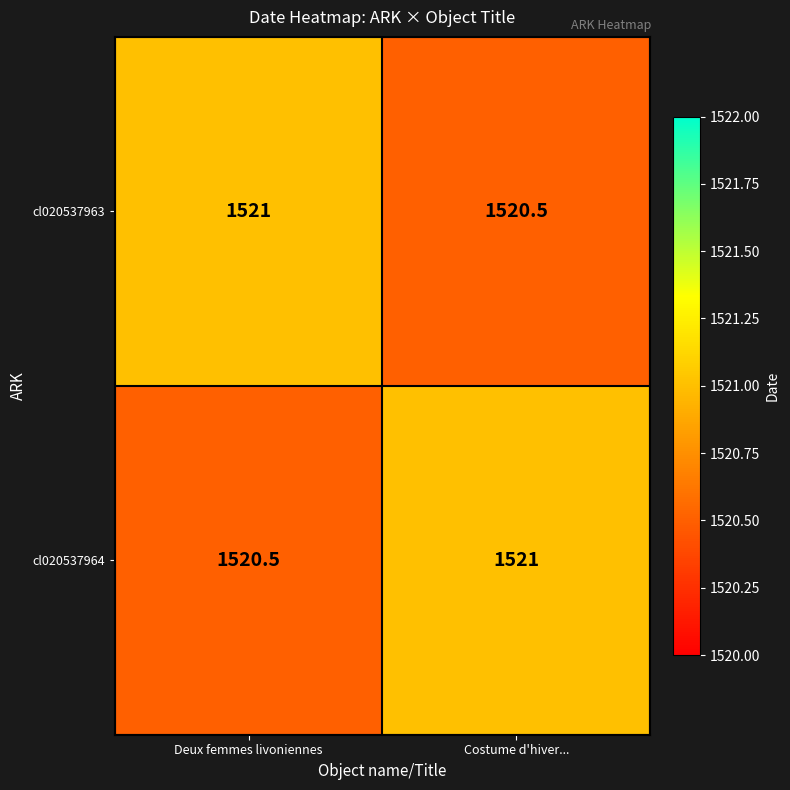

What is the difference between the maximum and minimum values in the cl020537964 series?

0.5